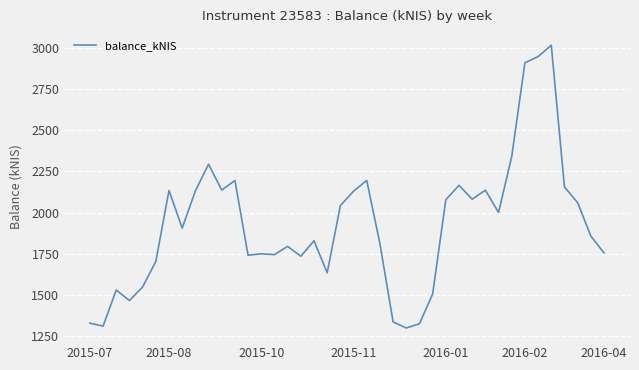

What is the greatest value displayed?

3015.8